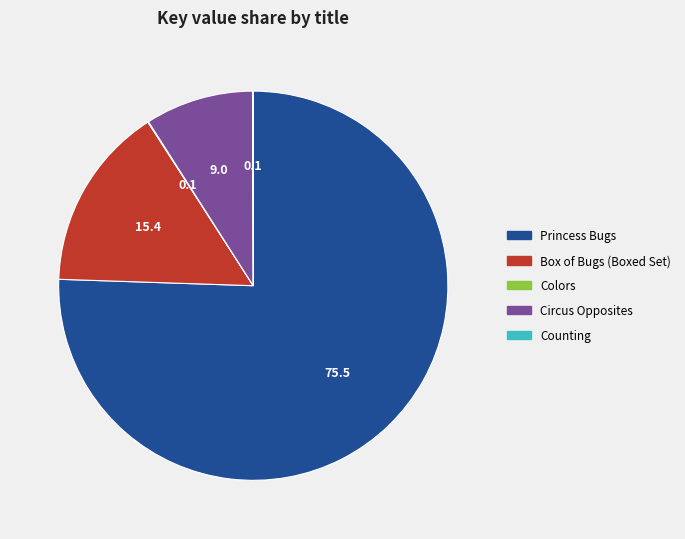

Which category has the biggest portion of the pie?

Princess Bugs